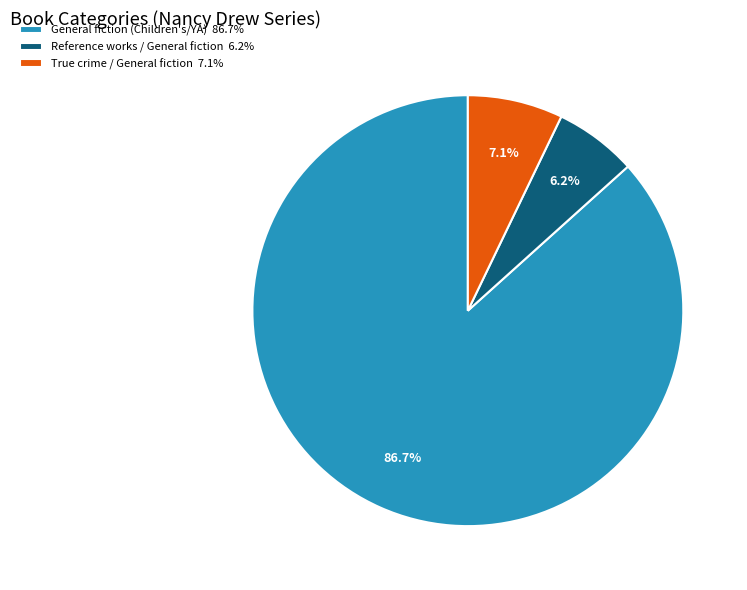

How many segments does this pie chart have?

3